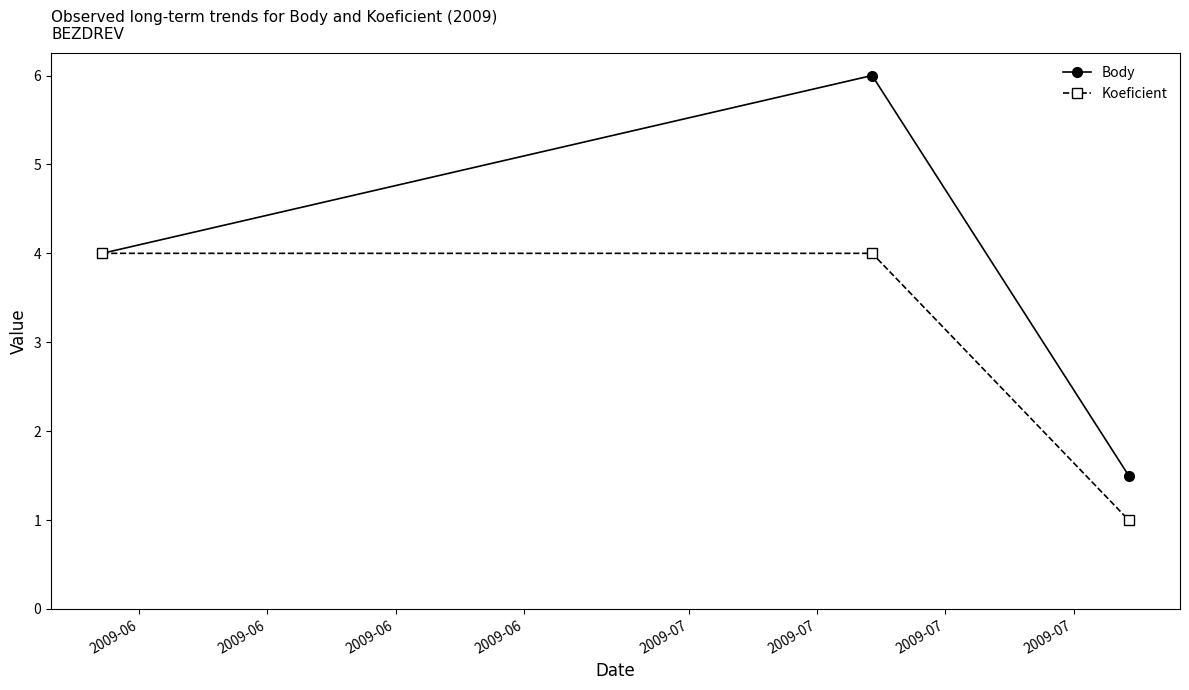

List the series in order of their peak value, lowest first.

Koeficient, Body